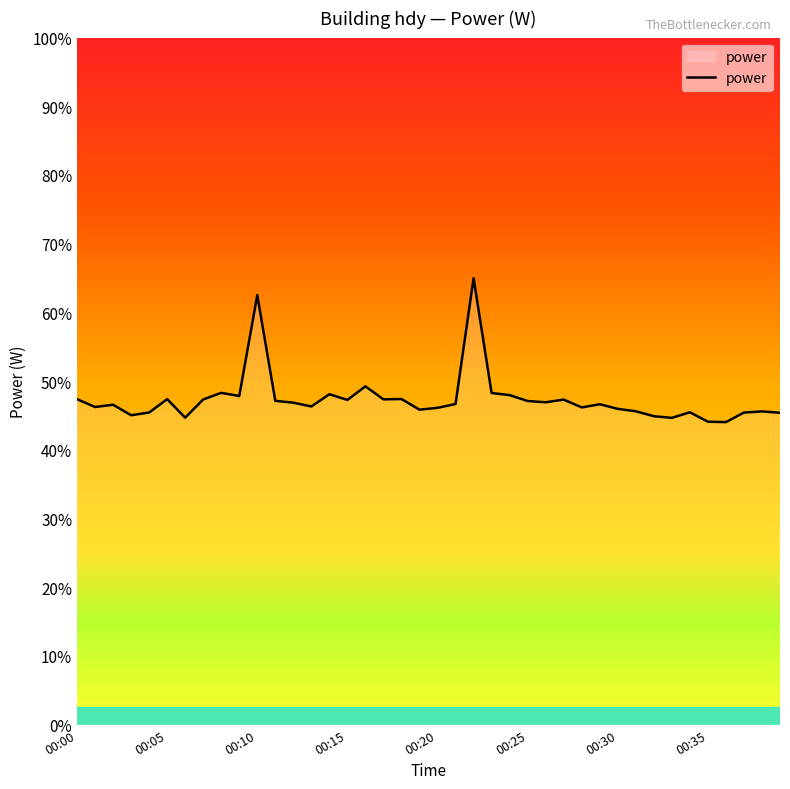

What is the average value?

47.3